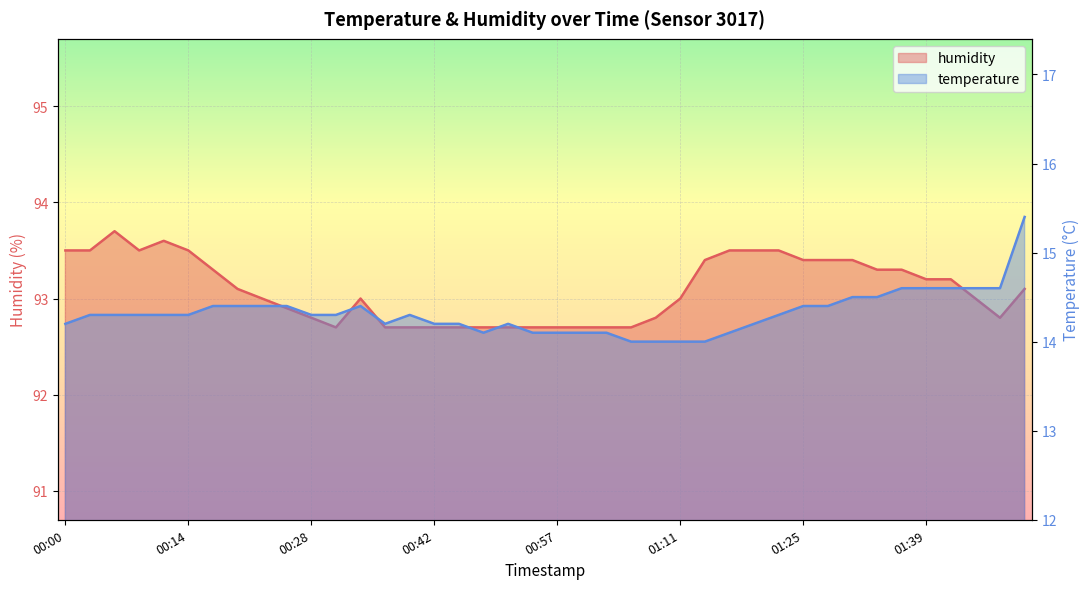

True or false: temperature and humidity cross at least once.

False